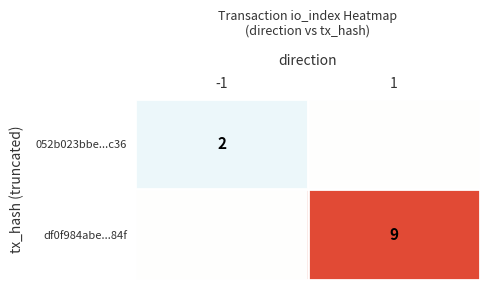

The 052b023bbe...c36 series shows 2 at -1. True or false?

True